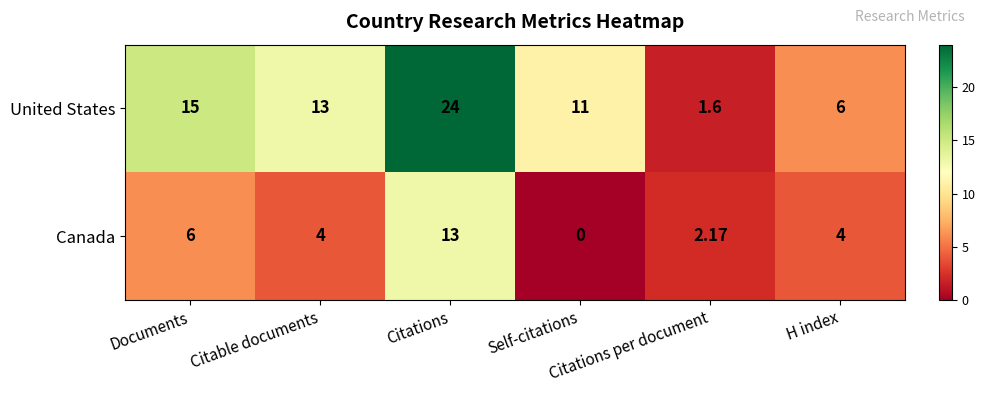

How many positive values does the Canada series have?

5